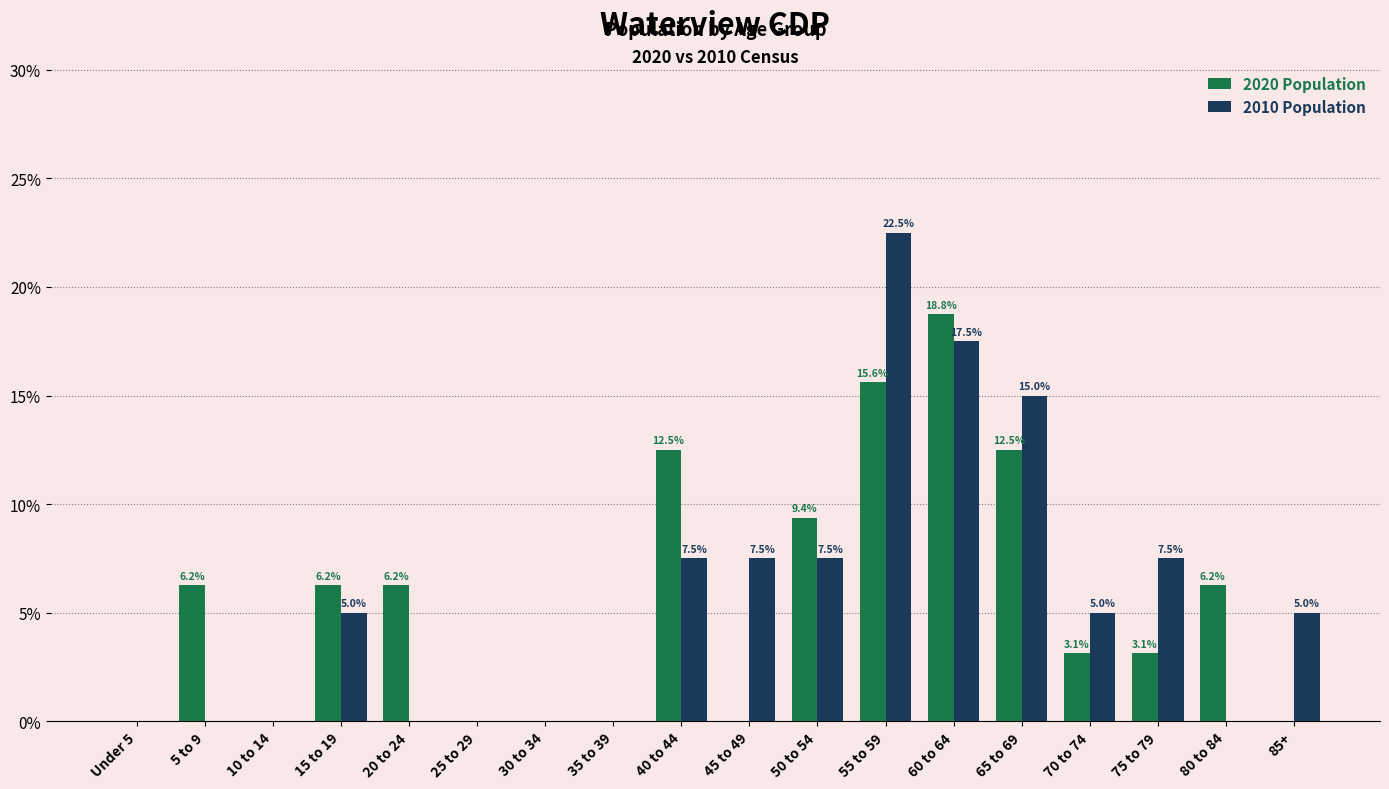

Are the bars horizontal?

No